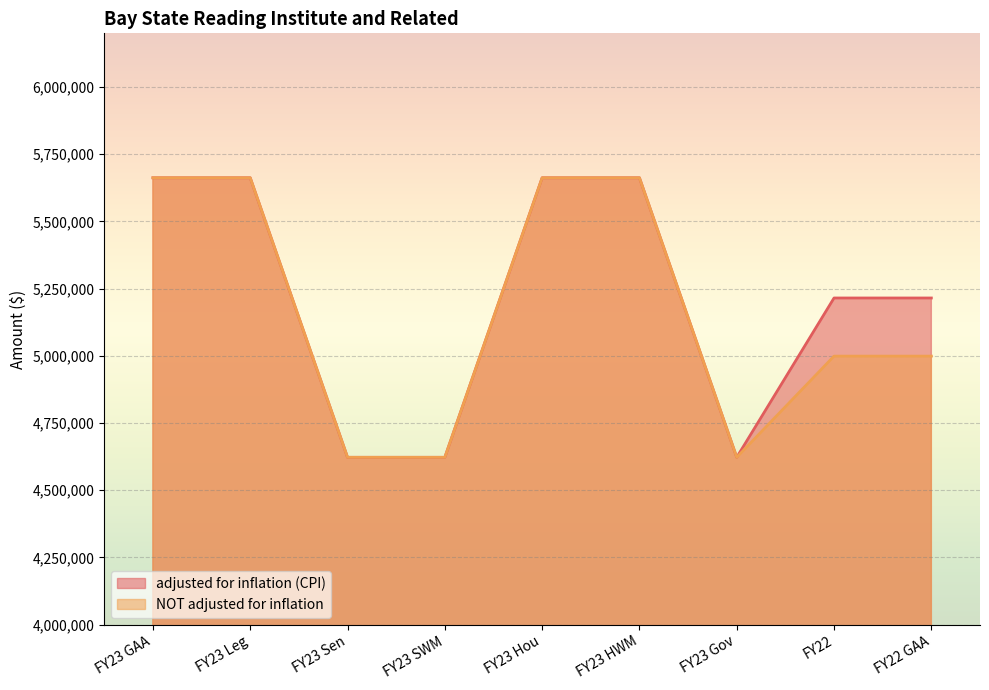

At which label is NOT adjusted for inflation closest to 5142582?

FY22